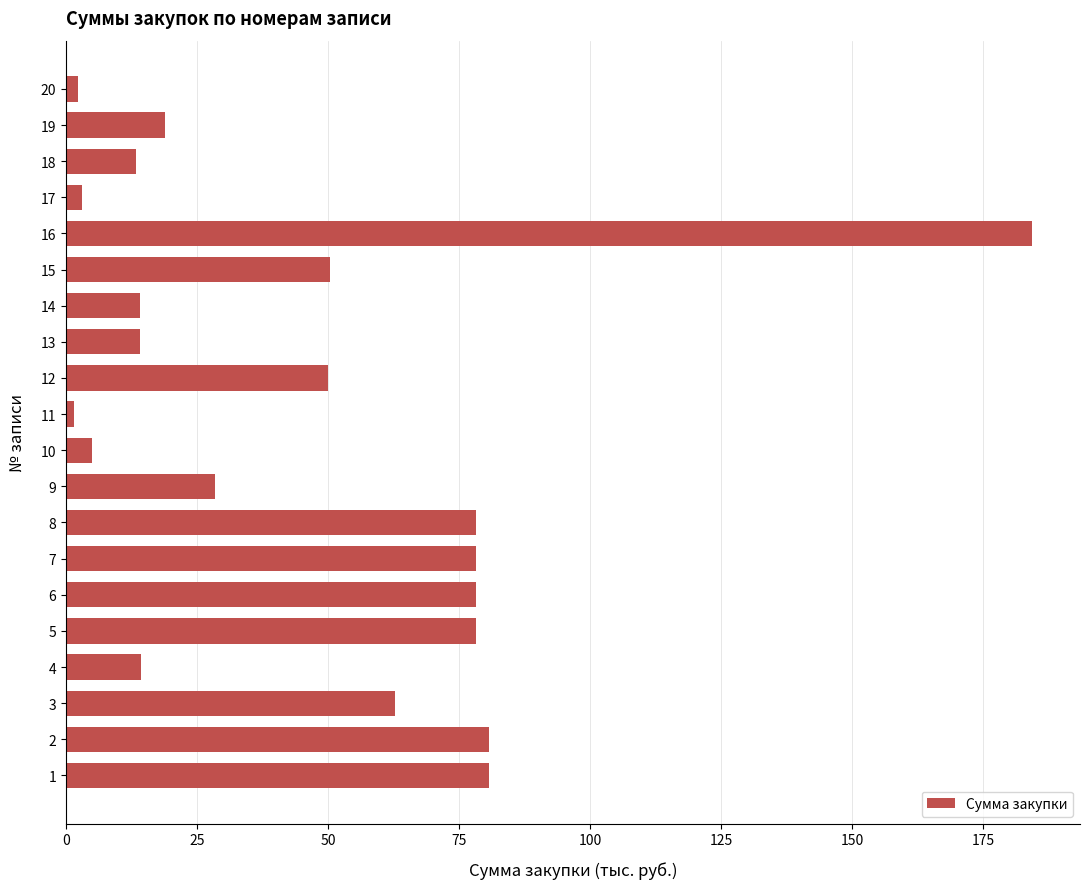

The chart shows a value of 310.7 at 16. True or false?

False